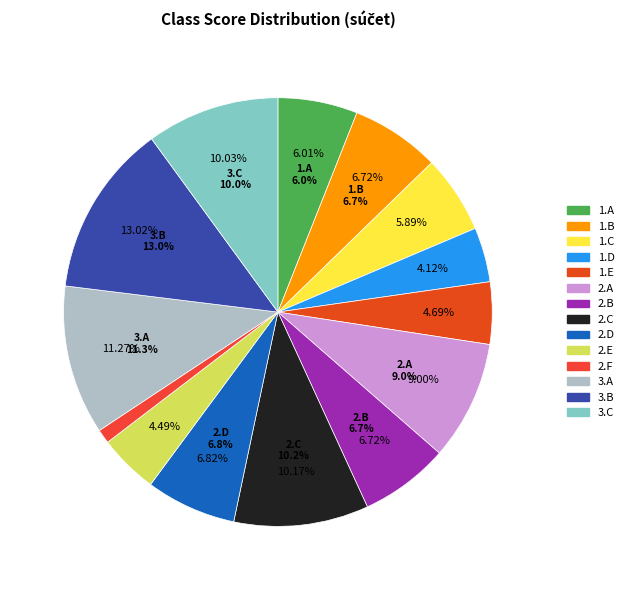

What is the smallest slice in the pie chart?

2.F